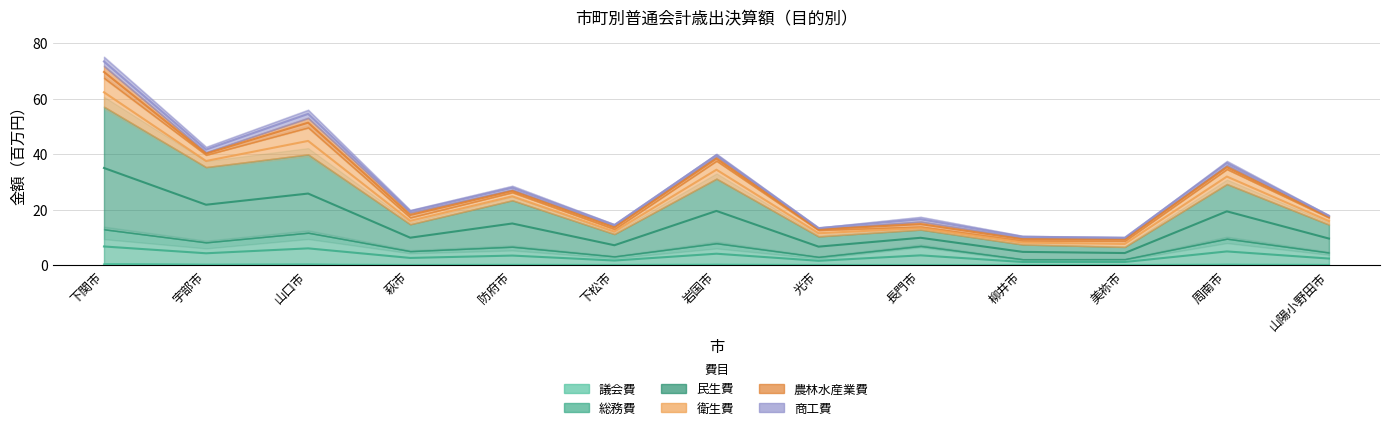

Which series has the largest total across all categories?

民生費